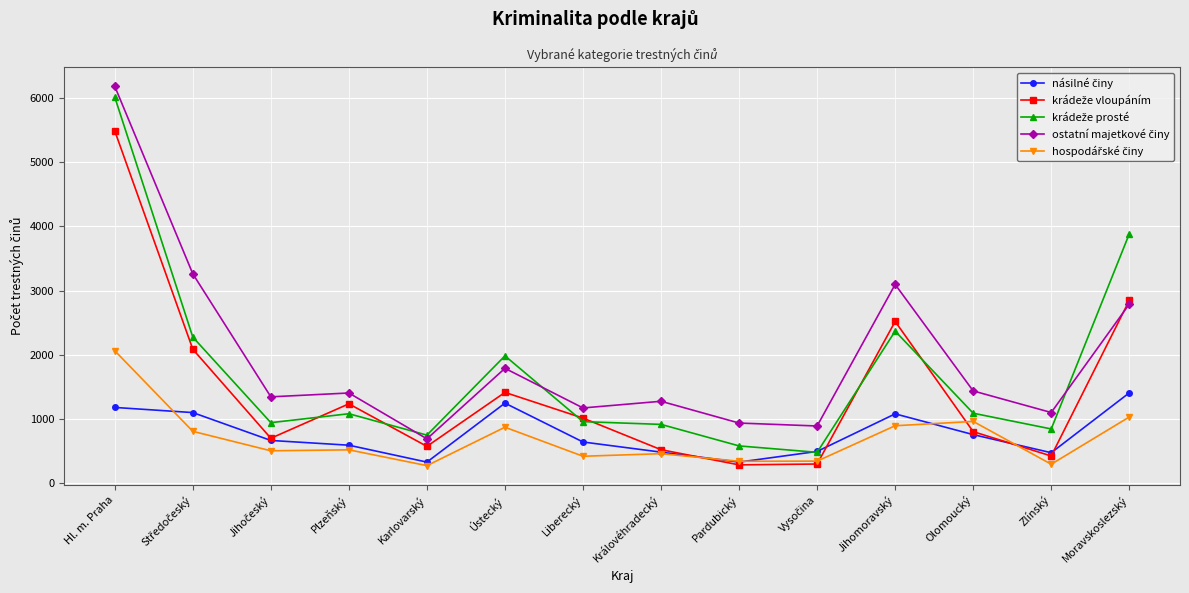

What is the maximum value shown in the chart?

6182